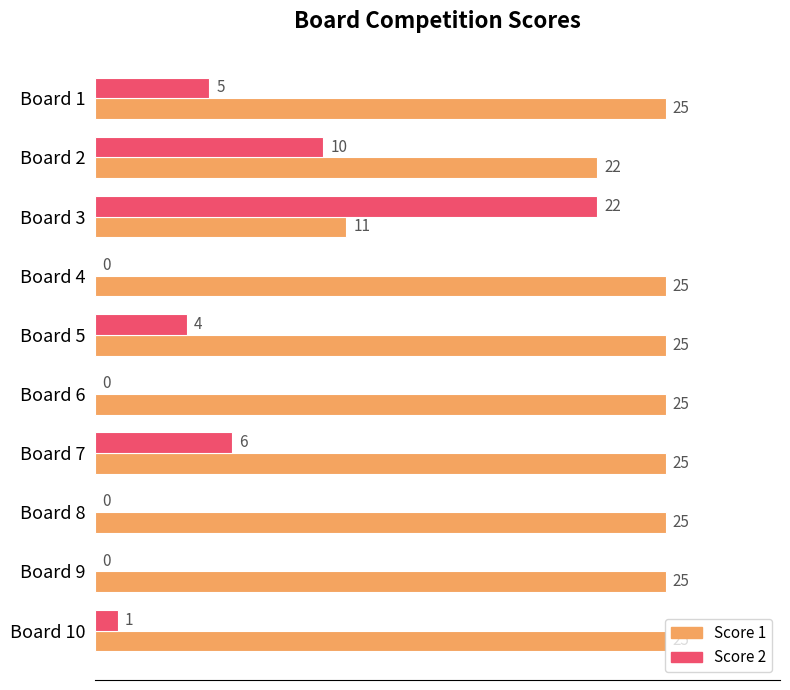

Is the value of Score 1 at Board 9 greater than the value of Score 2 at Board 7?

Yes